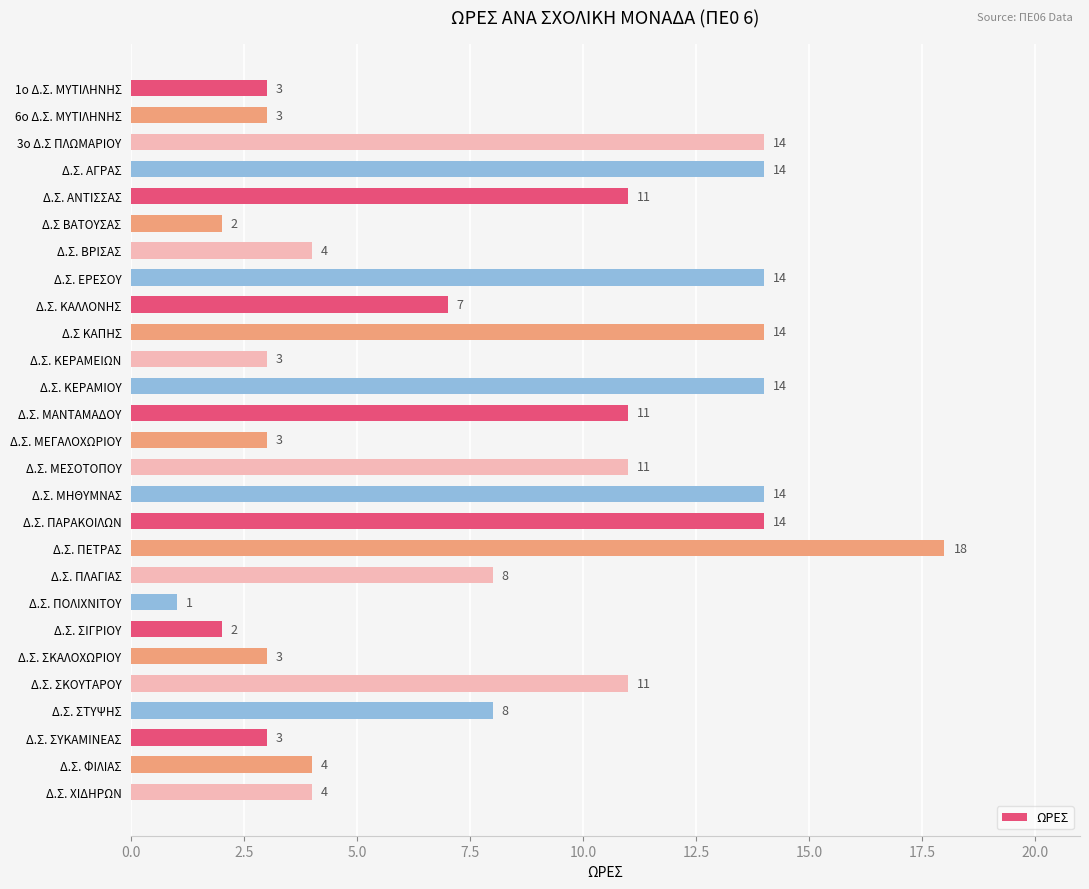

Reading top to bottom, list all the values displayed in this chart.

1o Δ.Σ. ΜΥΤΙΛΗΝΗΣ=3	6o Δ.Σ. ΜΥΤΙΛΗΝΗΣ=3	3ο Δ.Σ ΠΛΩΜΑΡΙΟΥ=14	Δ.Σ. ΑΓΡΑΣ=14	Δ.Σ. ΑΝΤΙΣΣΑΣ=11	Δ.Σ ΒΑΤΟΥΣΑΣ=2	Δ.Σ. ΒΡΙΣΑΣ=4	Δ.Σ. ΕΡΕΣΟΥ=14	Δ.Σ. ΚΑΛΛΟΝΗΣ=7	Δ.Σ ΚΑΠΗΣ=14	Δ.Σ. ΚΕΡΑΜΕΙΩΝ=3	Δ.Σ. ΚΕΡΑΜΙΟΥ=14	Δ.Σ. ΜΑΝΤΑΜΑΔΟΥ=11	Δ.Σ. ΜΕΓΑΛΟΧΩΡΙΟΥ=3	Δ.Σ. ΜΕΣΟΤΟΠΟΥ=11	Δ.Σ. ΜΗΘΥΜΝΑΣ=14	Δ.Σ. ΠΑΡΑΚΟΙΛΩΝ=14	Δ.Σ. ΠΕΤΡΑΣ=18	Δ.Σ. ΠΛΑΓΙΑΣ=8	Δ.Σ. ΠΟΛΙΧΝΙΤΟΥ=1	Δ.Σ. ΣΙΓΡΙΟΥ=2	Δ.Σ. ΣΚΑΛΟΧΩΡΙΟΥ=3	Δ.Σ. ΣΚΟΥΤΑΡΟΥ=11	Δ.Σ. ΣΤΥΨΗΣ=8	Δ.Σ. ΣΥΚΑΜΙΝΕΑΣ=3	Δ.Σ. ΦΙΛΙΑΣ=4	Δ.Σ. ΧΙΔΗΡΩΝ=4